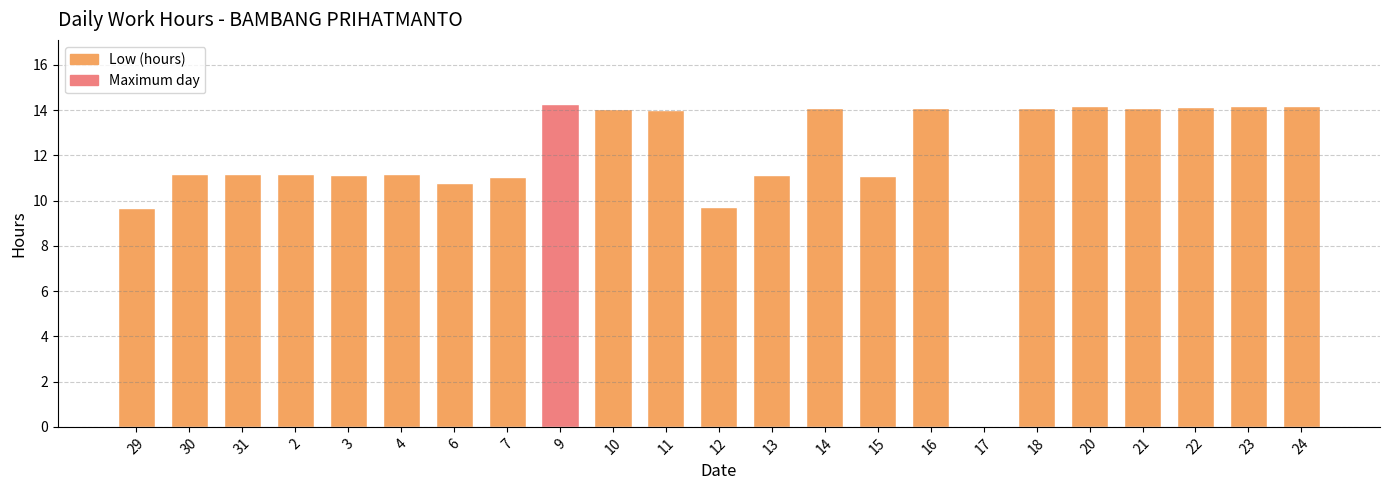

The chart shows a value of 11.1 at 7. True or false?

True